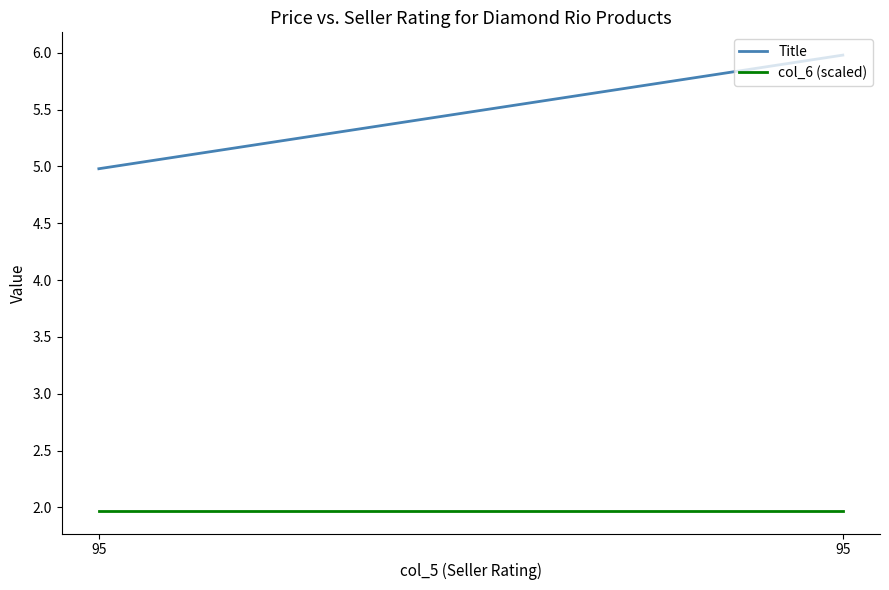

Which series changed the most between 95 and 95?

Title